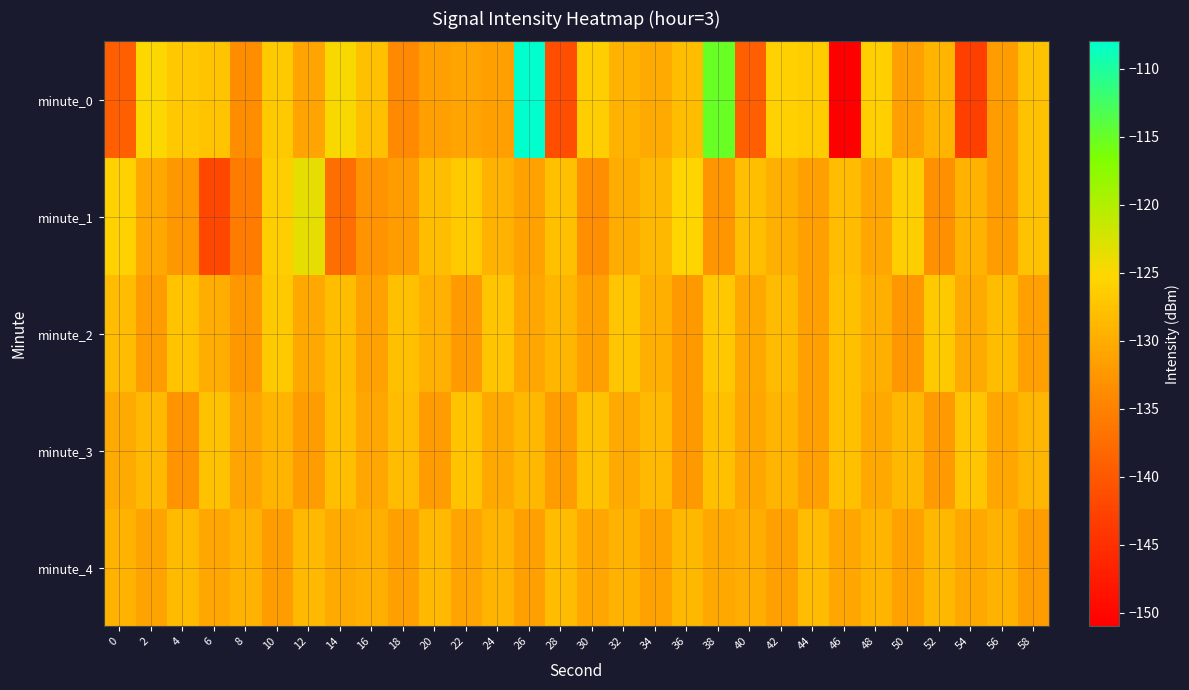

List the series in order of their peak value, highest first.

minute_0, minute_1, minute_2, minute_3, minute_4